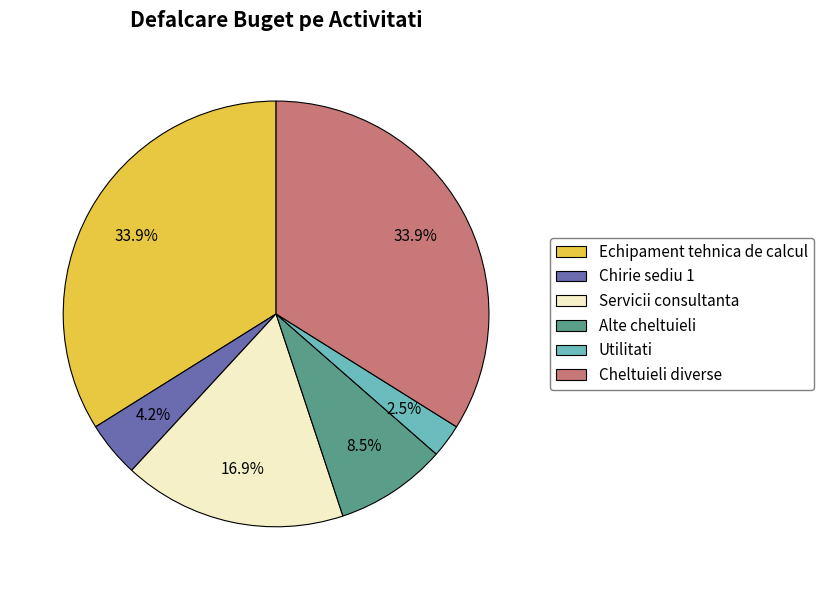

What is the ratio of the value at Cheltuieli diverse to the value at Servicii consultanta?

2.0